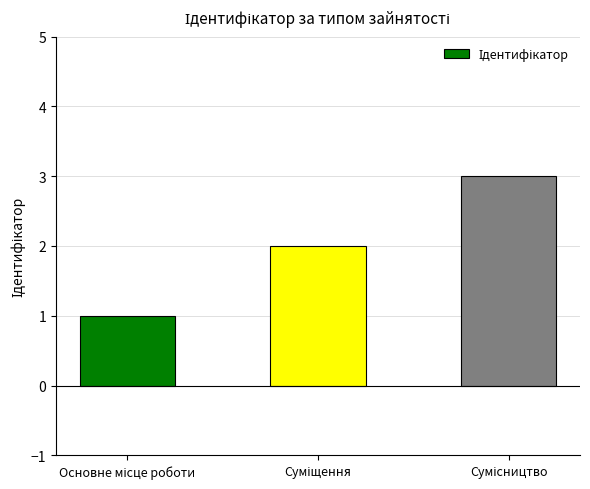

What is the maximum value shown in the chart?

3